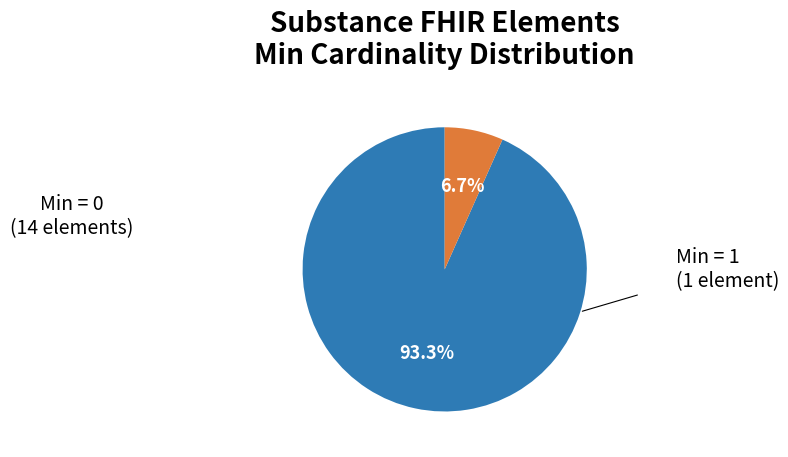

Rank the categories by value from highest to lowest.

Min = 0, Min = 1